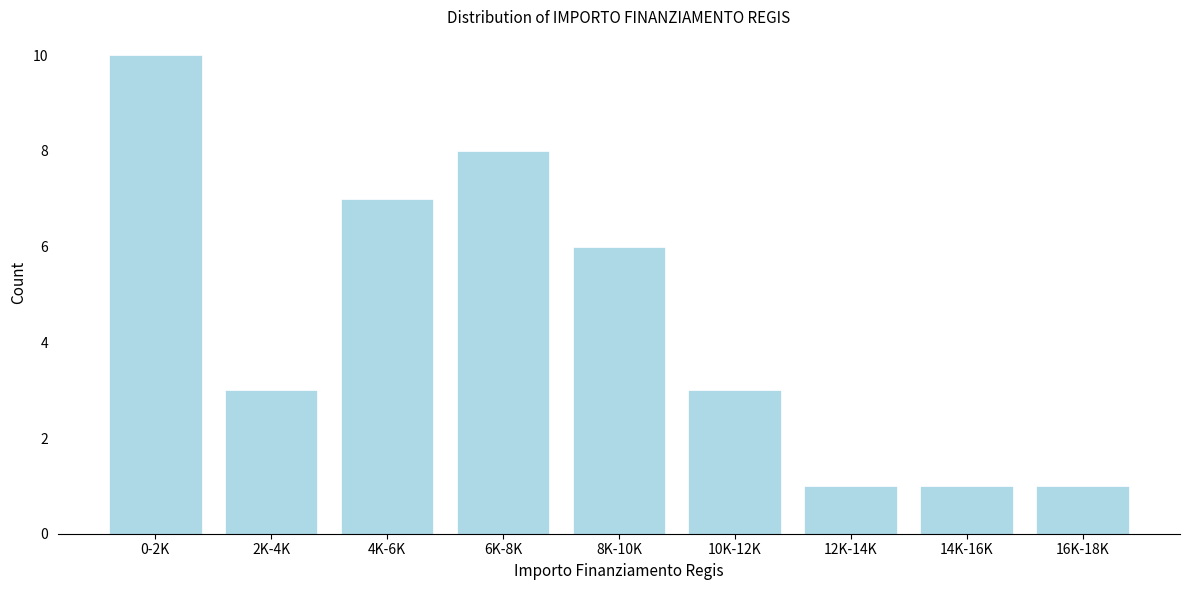

Reading left to right, list all the values displayed in this chart.

0-2K=10	2K-4K=3	4K-6K=7	6K-8K=8	8K-10K=6	10K-12K=3	12K-14K=1	14K-16K=1	16K-18K=1